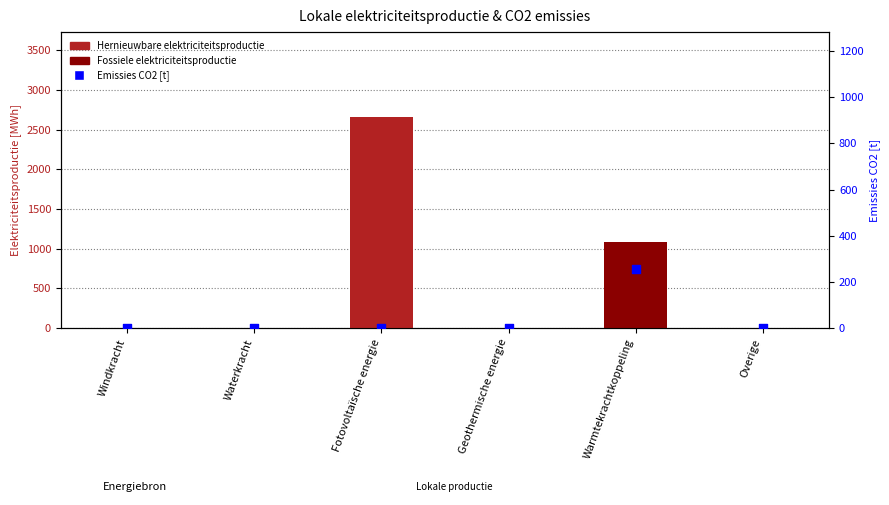

Is the value of Fossiele elektriciteitsproductie at Windkracht greater than the value of Hernieuwbare elektriciteitsproductie at Windkracht?

No